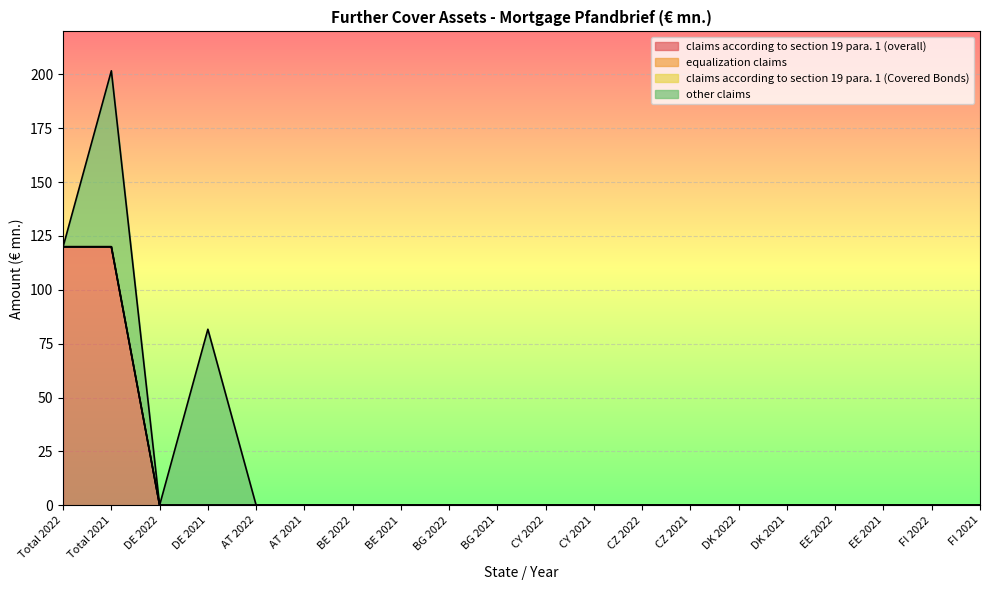

What is the maximum value shown in the chart?

120.0